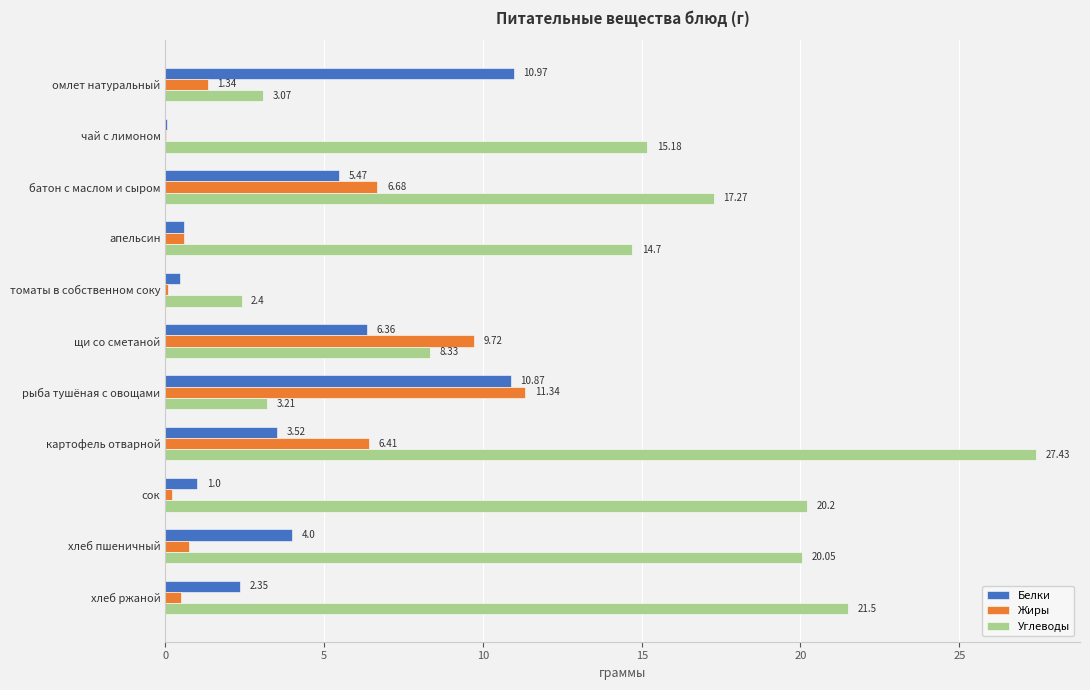

What is the sum of the Углеводы values at омлет натуральный and хлеб пшеничный?

23.1